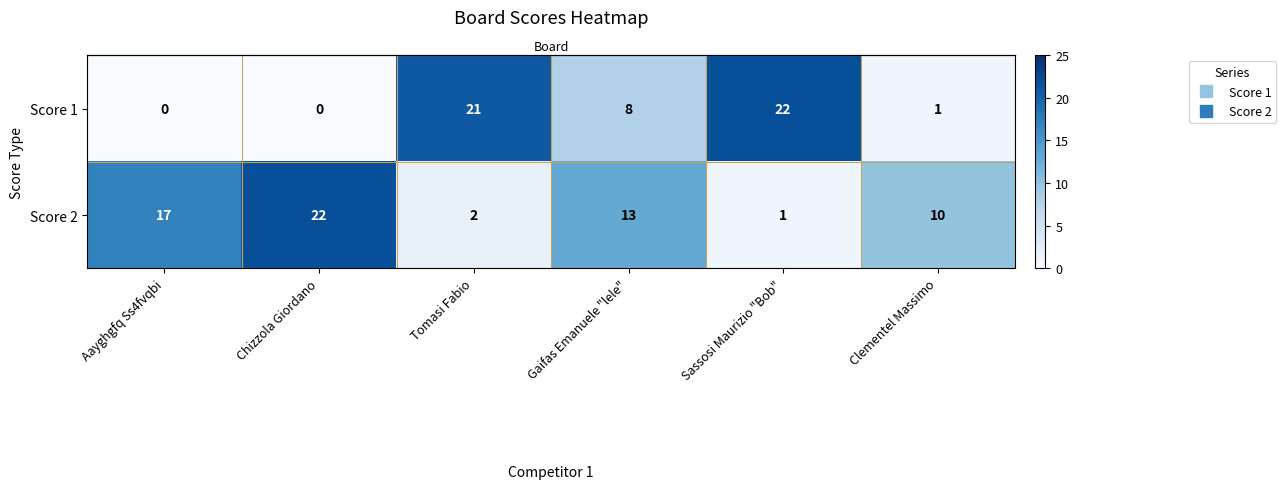

Rank the series at Tomasi Fabio from lowest to highest value.

Score 2, Score 1